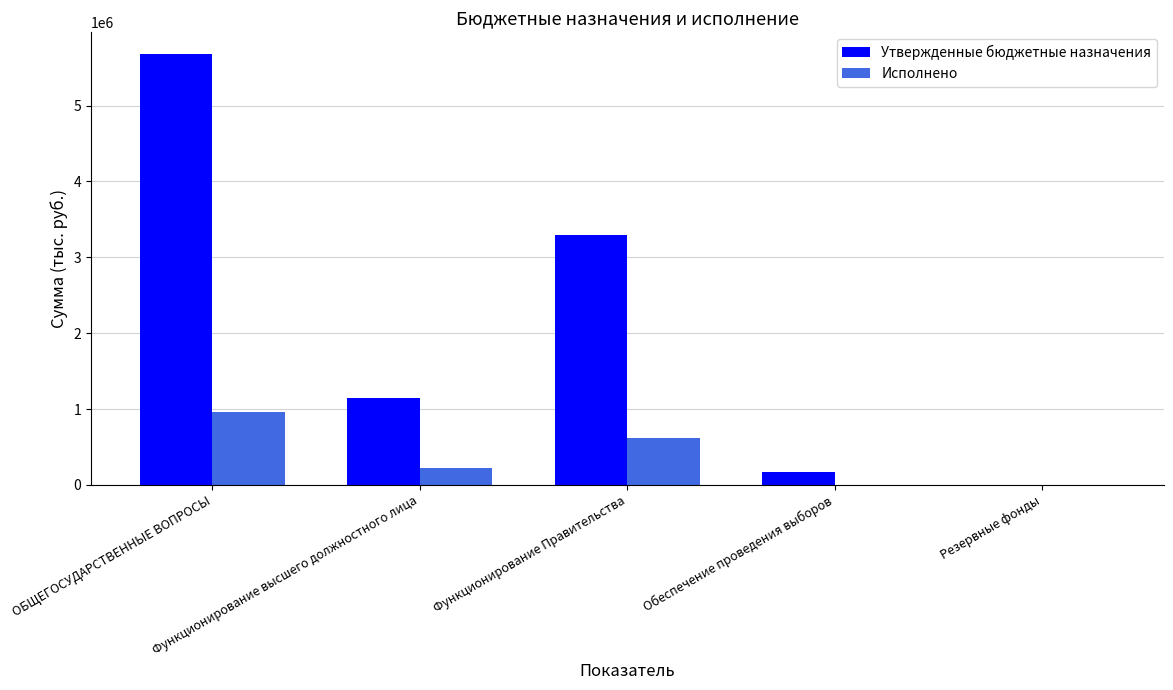

Reading right to left, extract all data points from this chart.

Утвержденные бюджетные назначения: 1000.0	176400.0	3298000.0	1146000.0	5681144.0
Исполнено: 0.0	0.0	624009.5	219813.1	959063.6